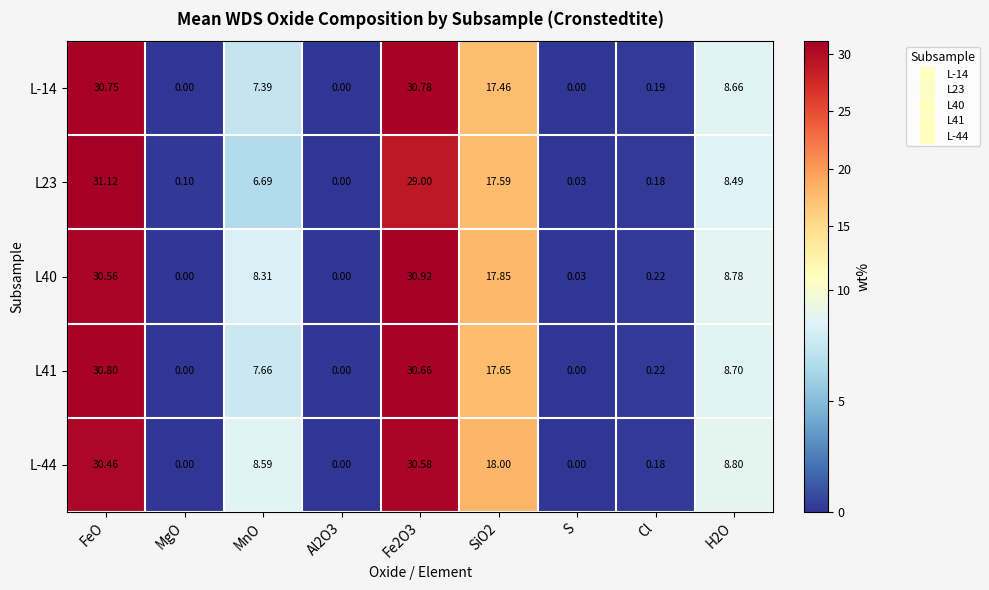

Count the number of data series in this chart.

5